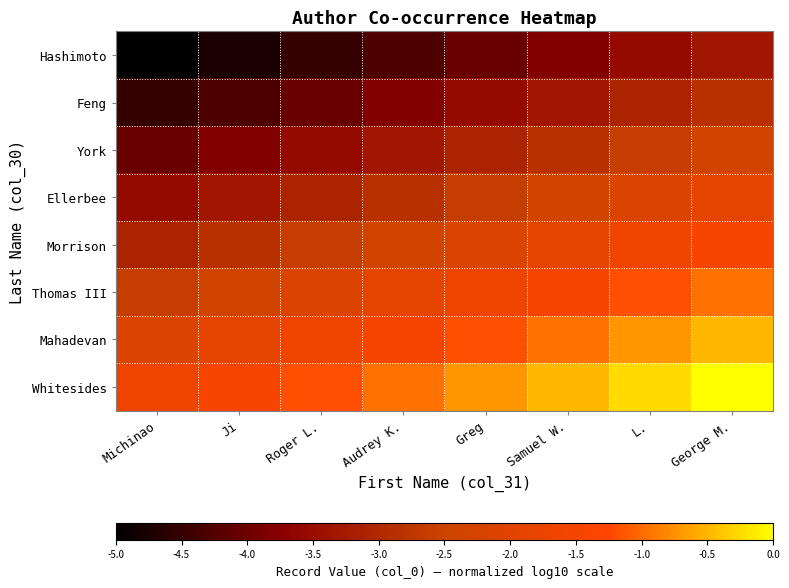

Which label corresponds to the largest value in the chart?

George M.